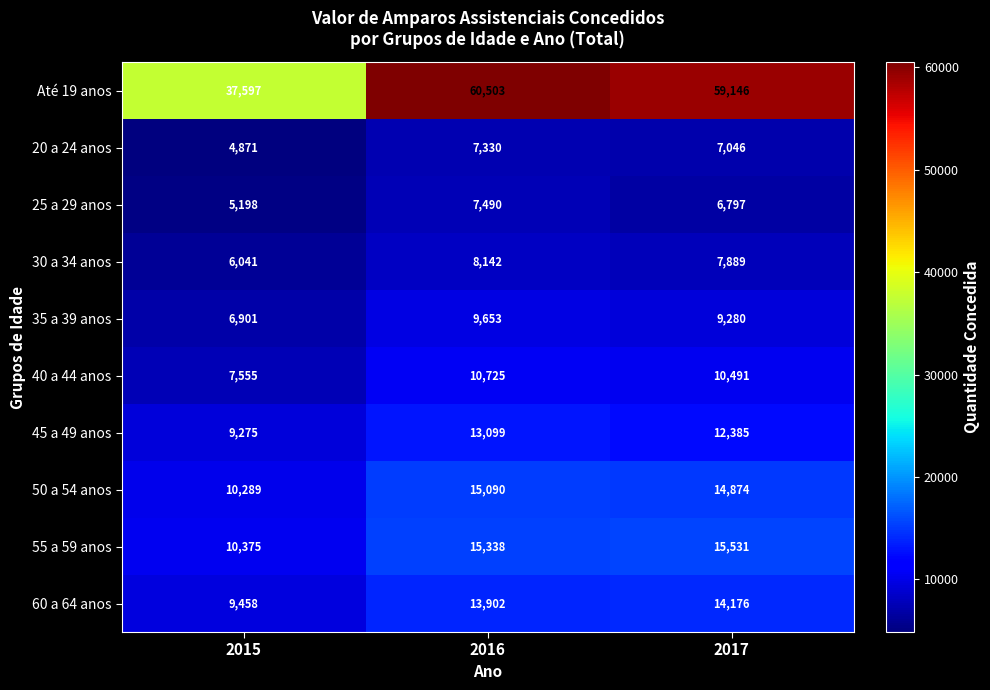

Which category has the lowest value across all series?

2015